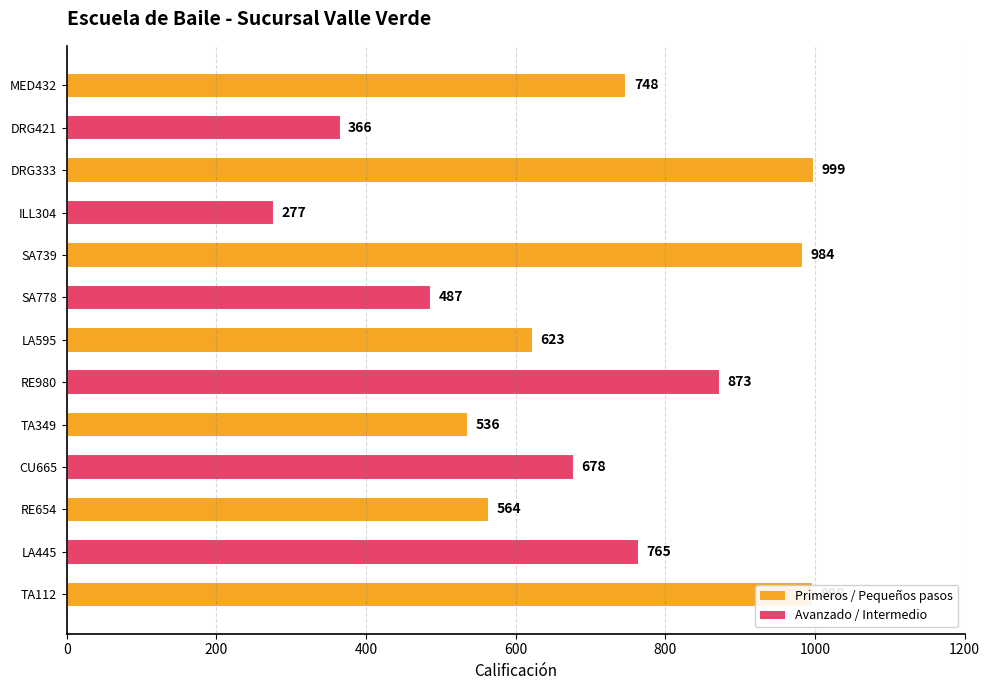

True or false: the data shows 487 at SA778.

True